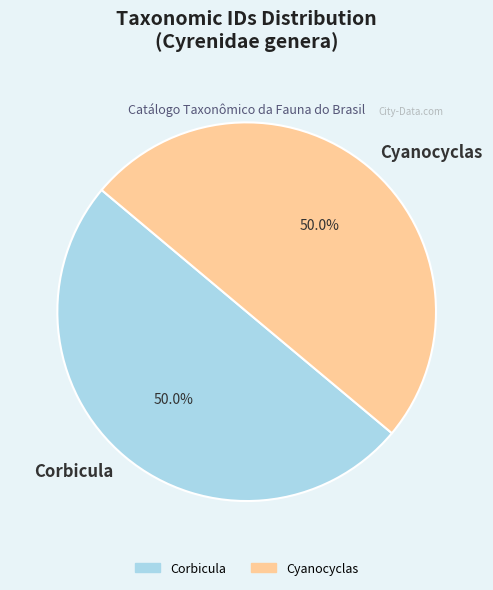

What is the ratio of the value at Cyanocyclas to the value at Corbicula?

1.0